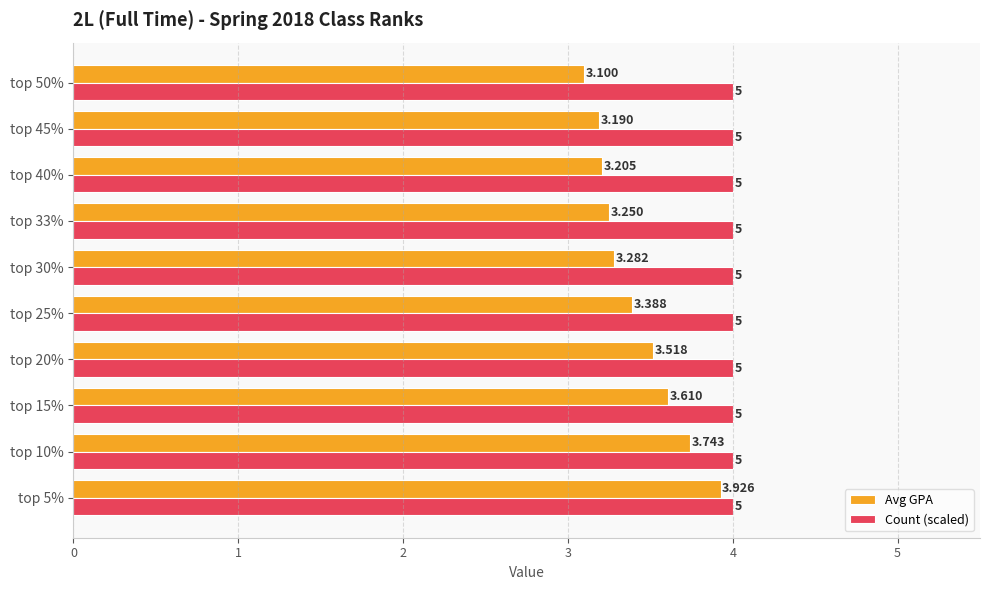

Rank the series by their average value, from lowest to highest.

Avg GPA, Count (scaled)